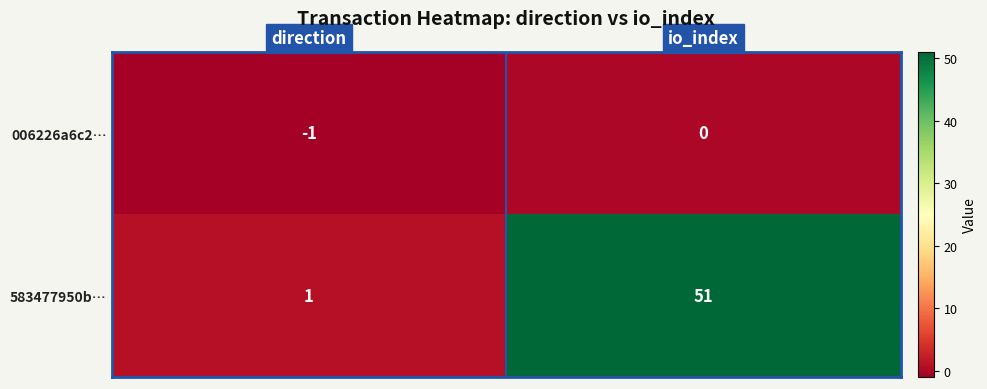

Which category has the lowest value across all series?

direction